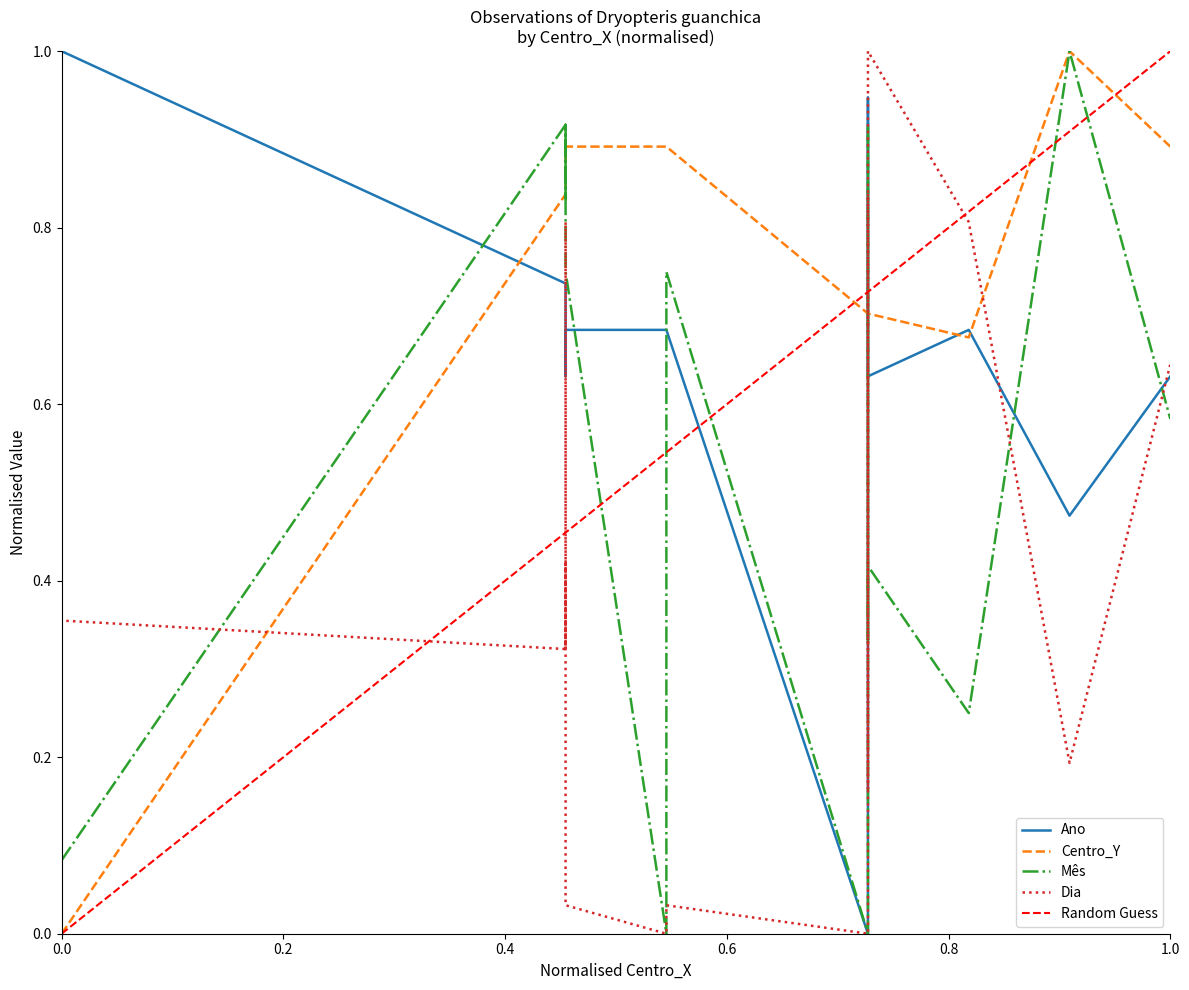

The Dia series shows 0.2 at 545000. True or false?

True